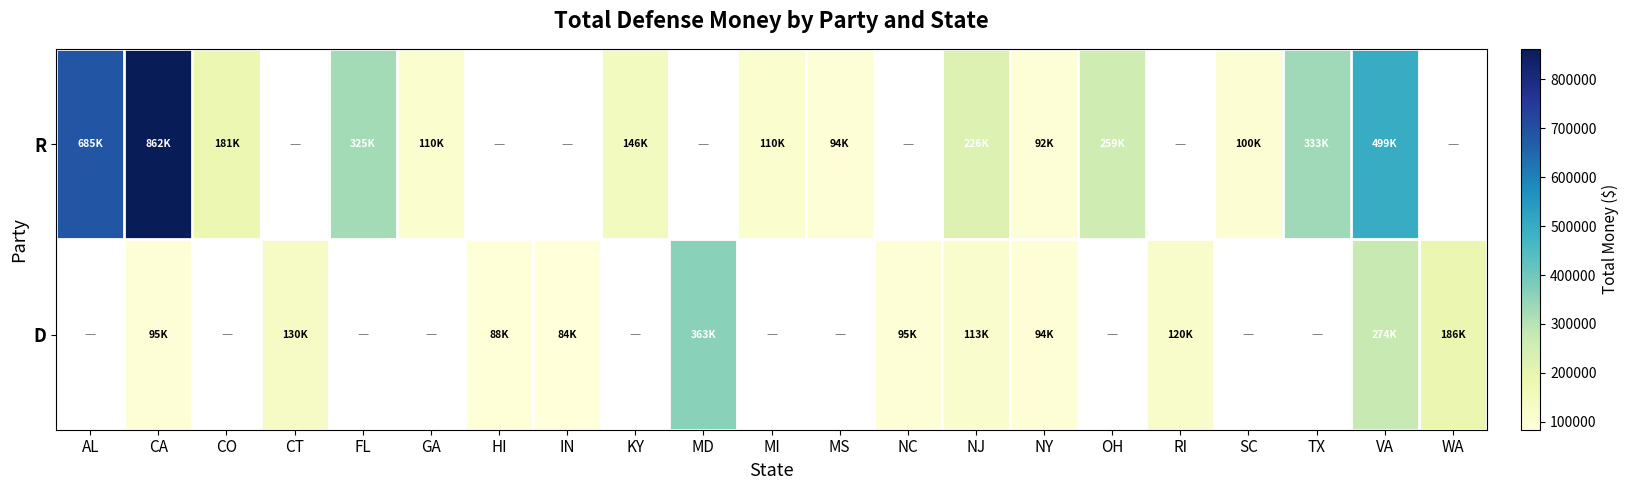

At which category is the sum across all series the highest?

CA